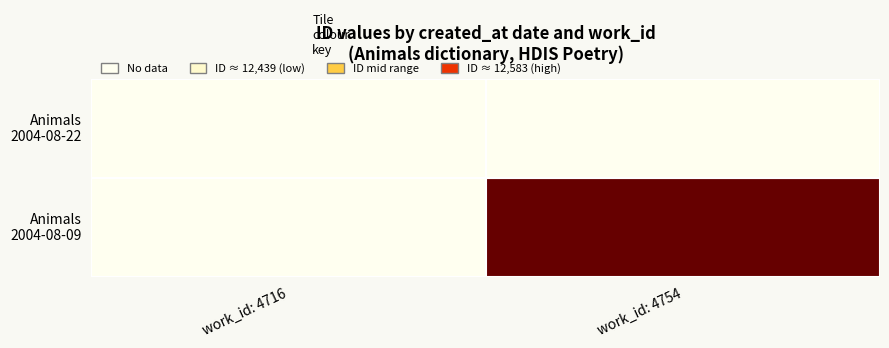

What is the sum of all 2004-08-09 values?

25022